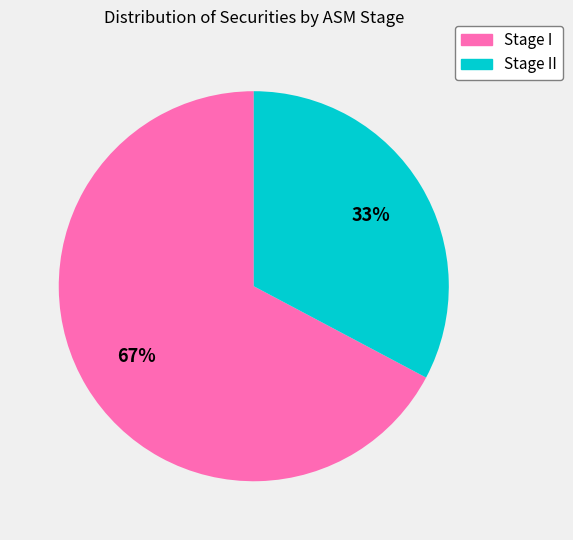

Is there any slice that represents more than half of the pie?

Yes